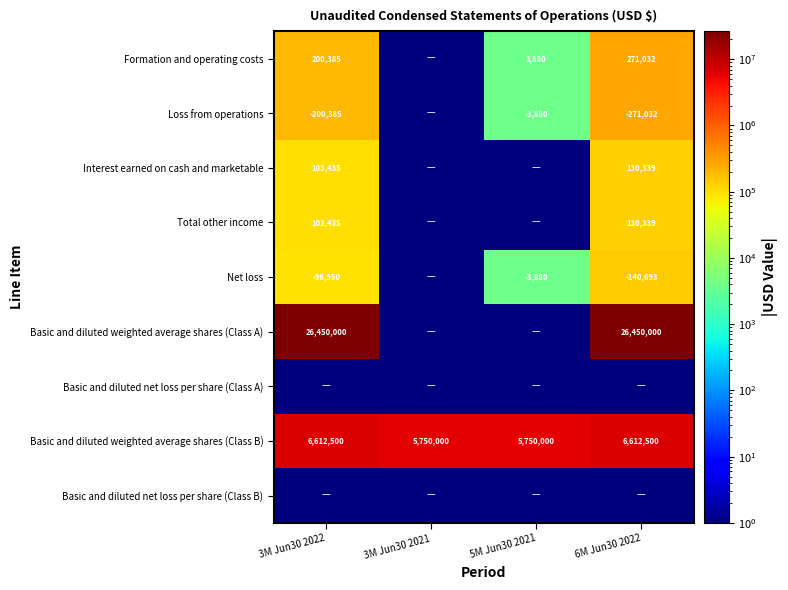

What is the sum of the Formation and operating costs values at 3M Jun30 2022 and 5M Jun30 2021?

204265.0